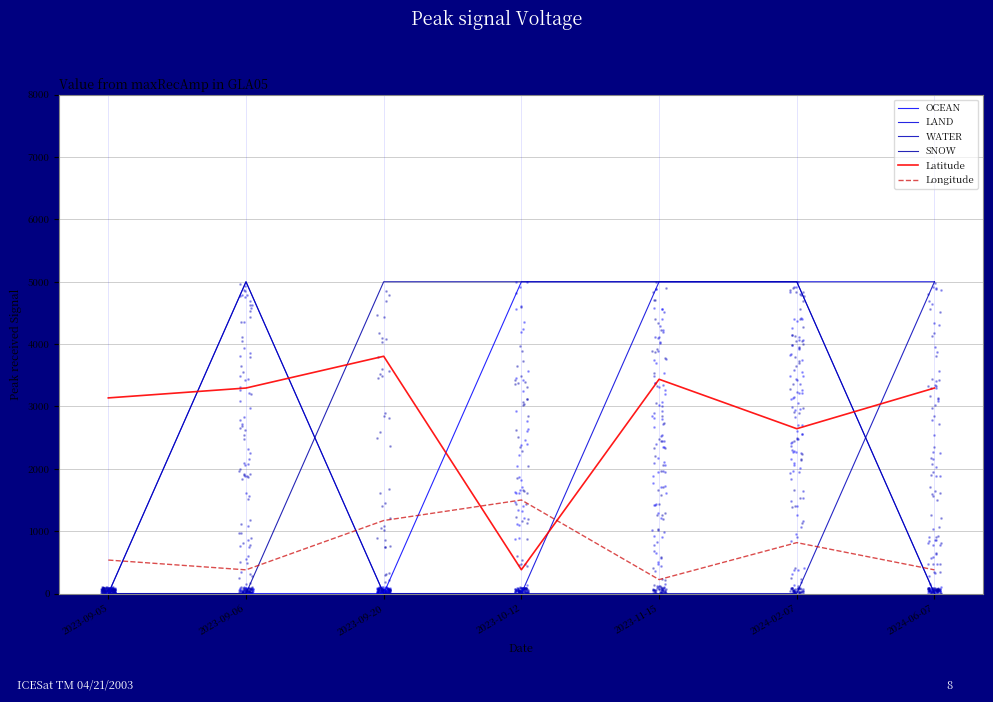

Which series has the widest spread of Y values?

OCEAN